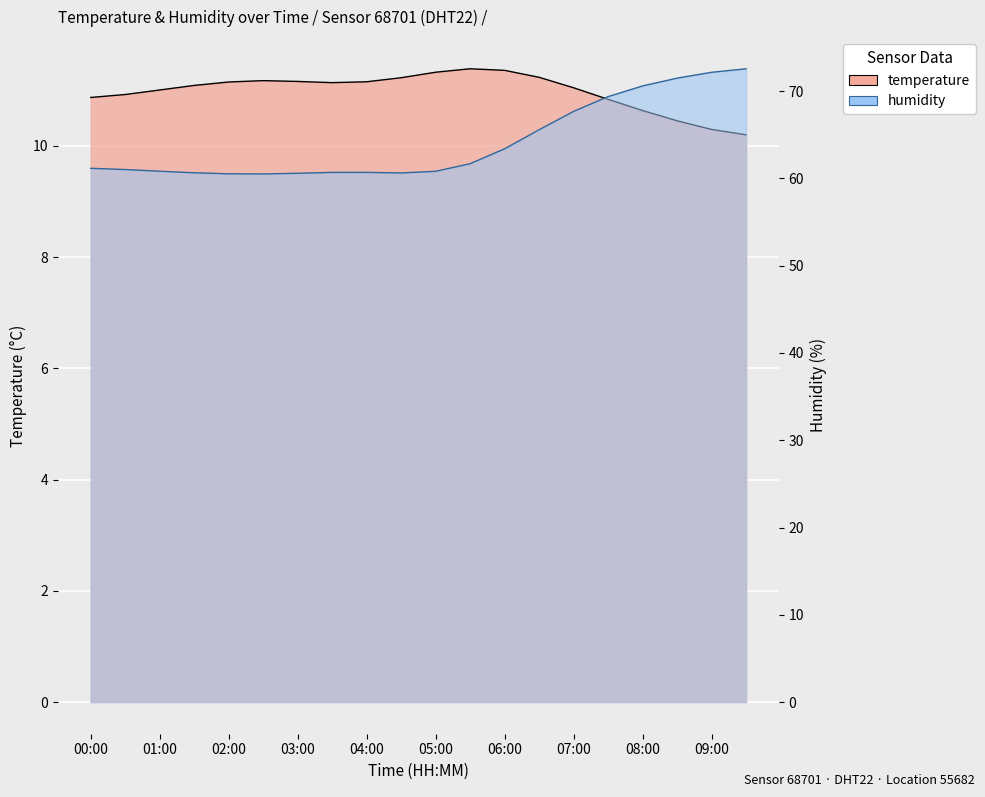

How many lines are shown in the chart?

2